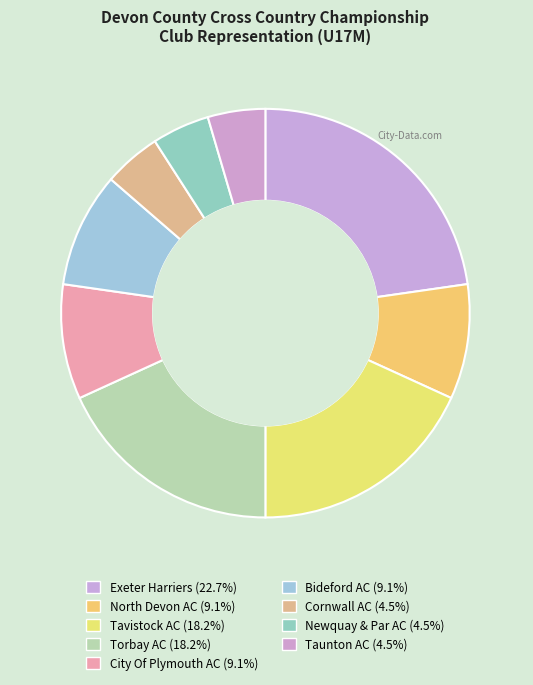

What is the change in value from City Of Plymouth AC to Taunton AC?

-1